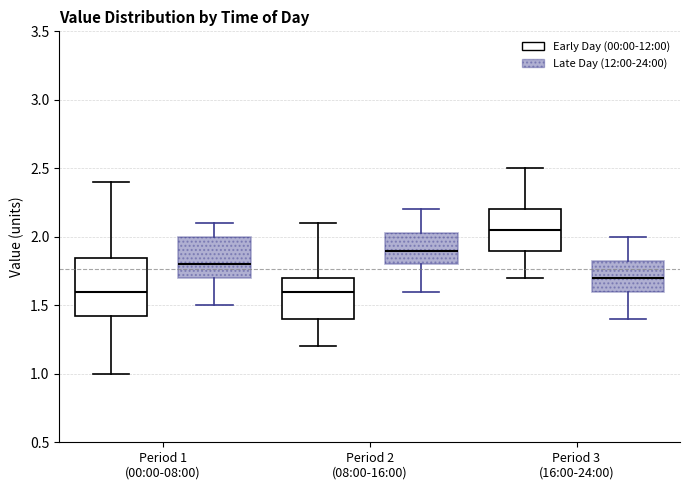

Which box is the tallest, from its lower edge to its upper edge?

Period 1 (00:00-08:00) (Early Day (00:00-12:00))